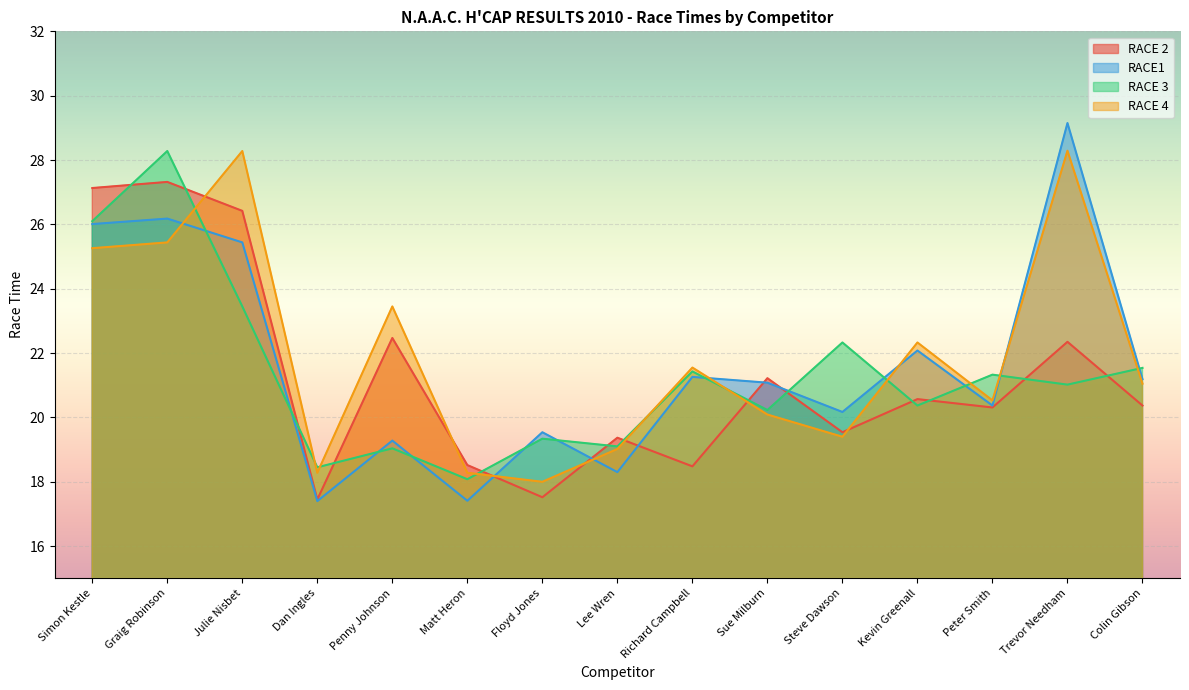

How many lines are shown in the chart?

4